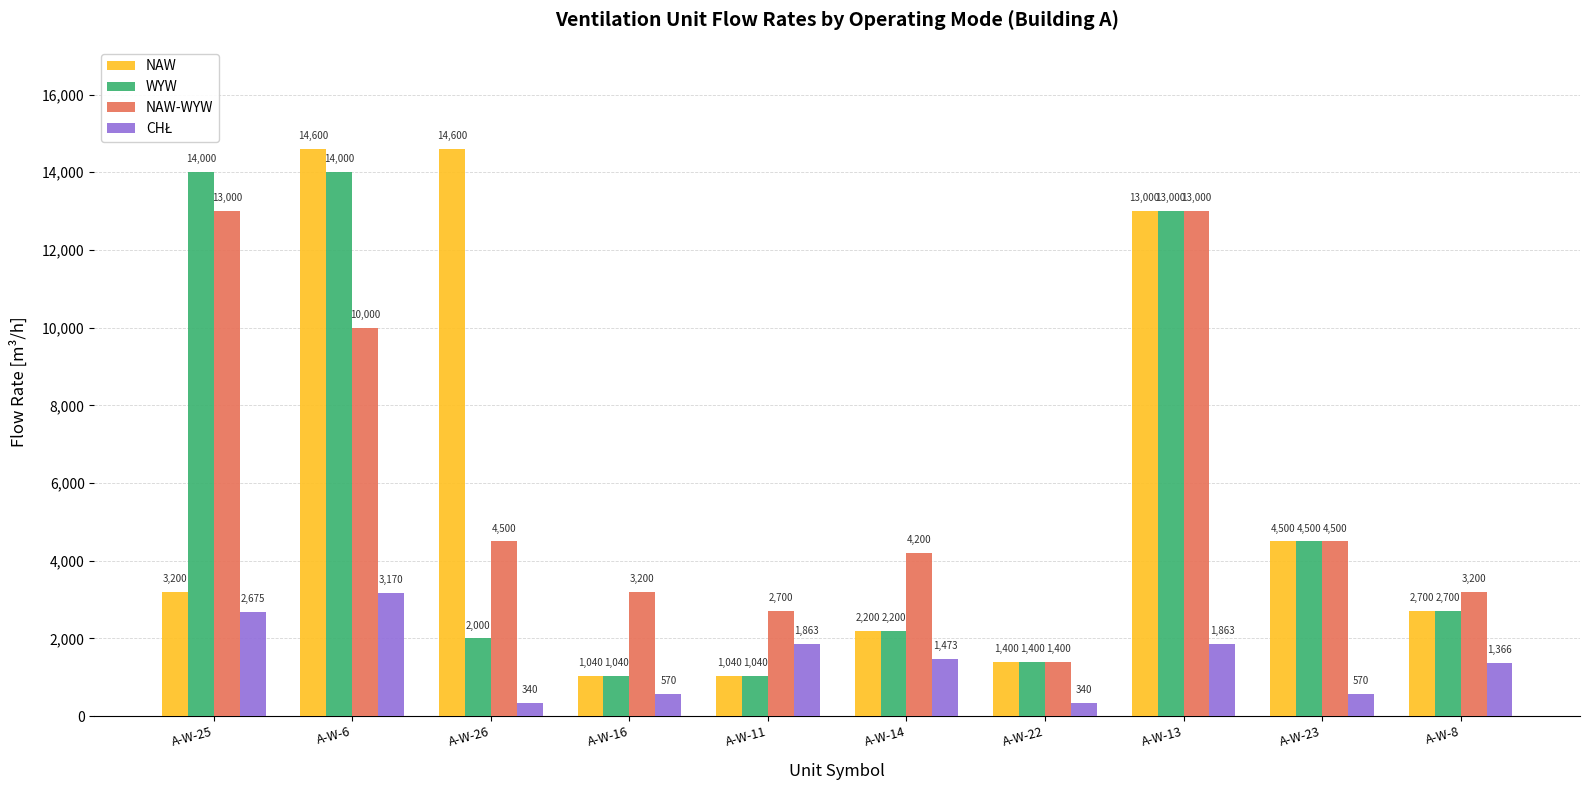

What is the difference between the highest and lowest values at A-W-22?

1060